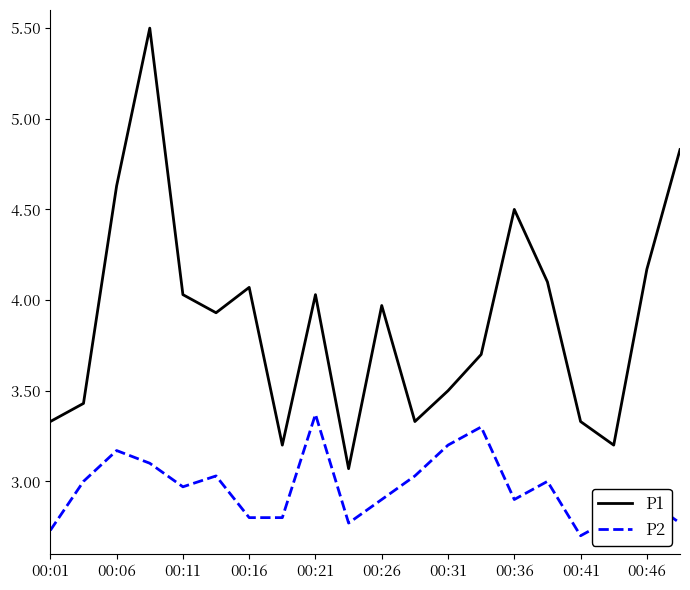

True or false: P1 and P2 cross at least once.

False